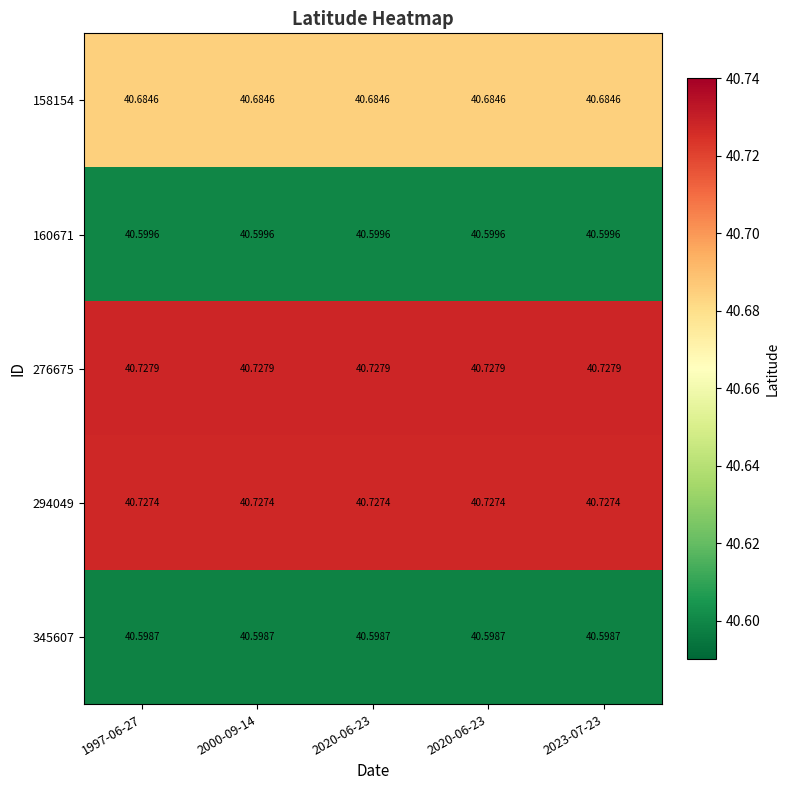

Which series has the largest total across all categories?

276675